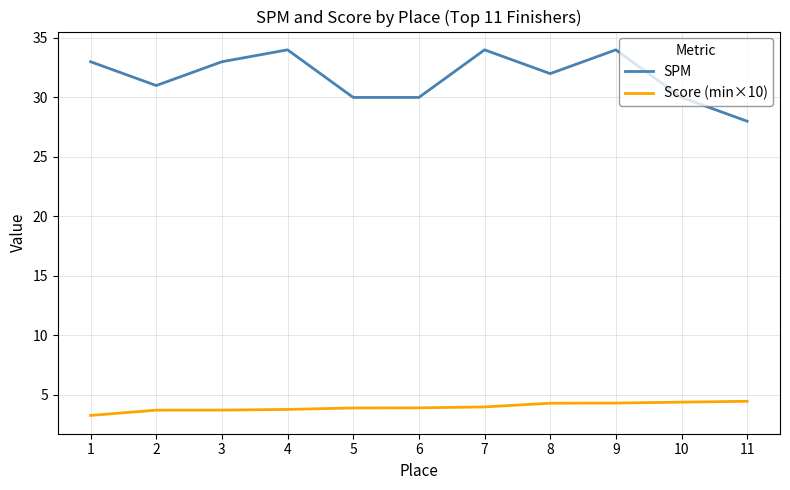

Which series has the widest spread of values?

SPM